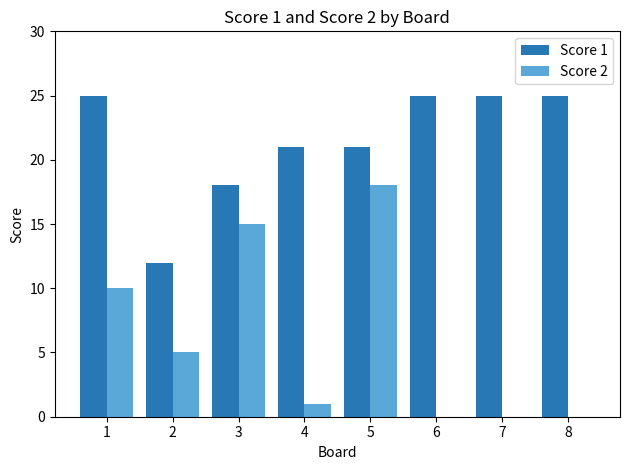

Is the value of Score 2 at 1 greater than the value of Score 1 at 6?

No